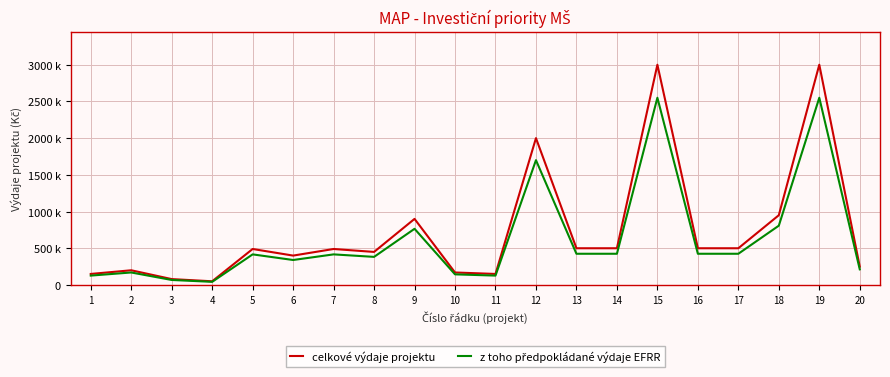

Is this an area chart (filled region under the line)?

No